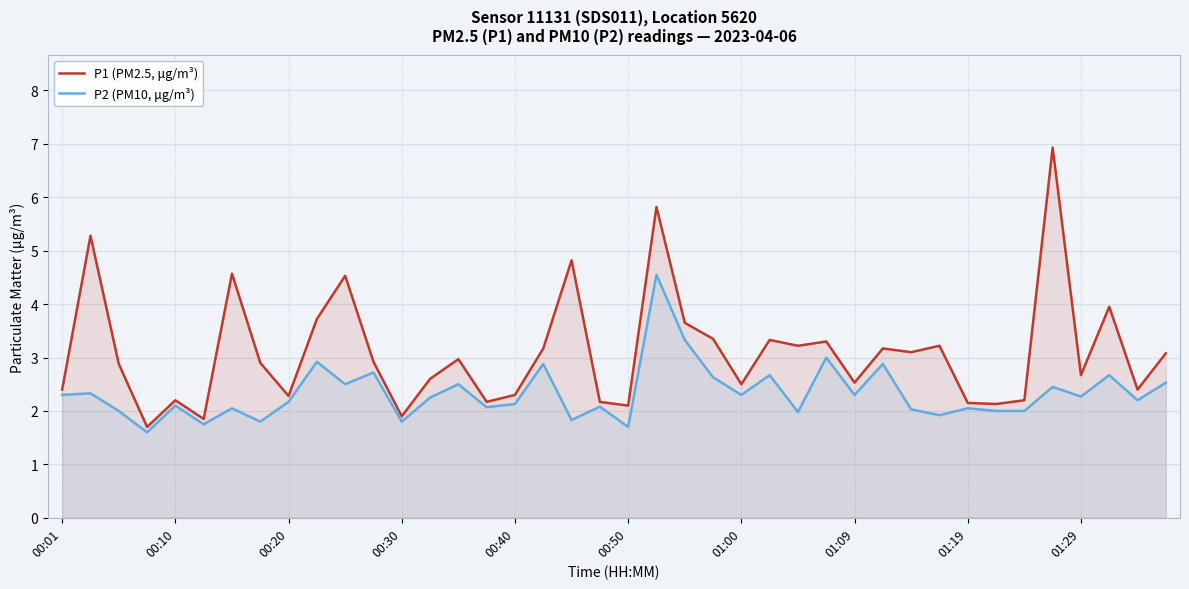

True or false: P2 (PM10, μg/m³) and P1 (PM2.5, μg/m³) cross at least once.

False